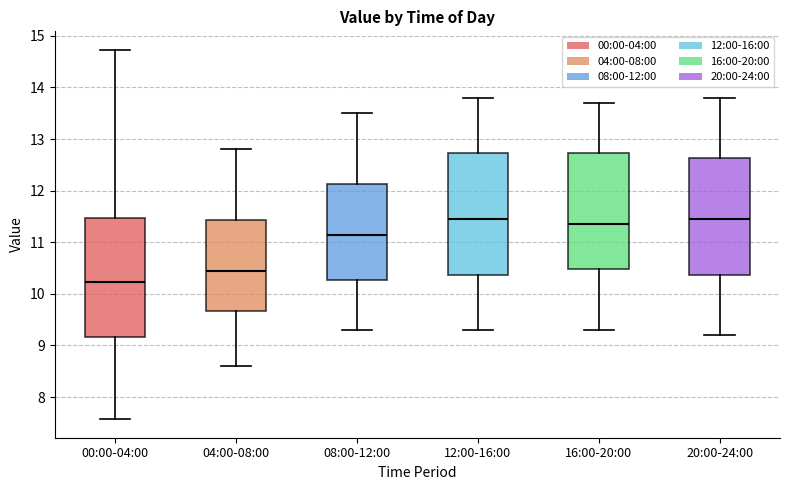

Which box has the lowest median line?

00:00-04:00